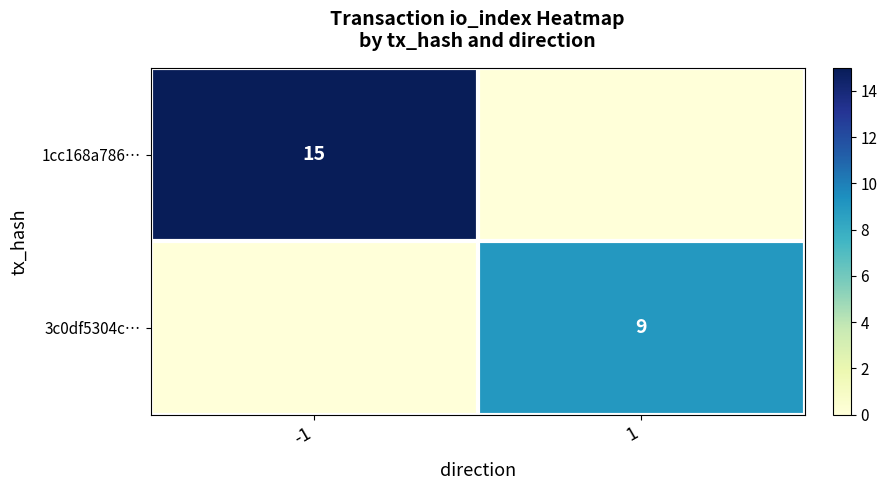

The value of 1cc168a786… at -1 is 4. True or false?

False